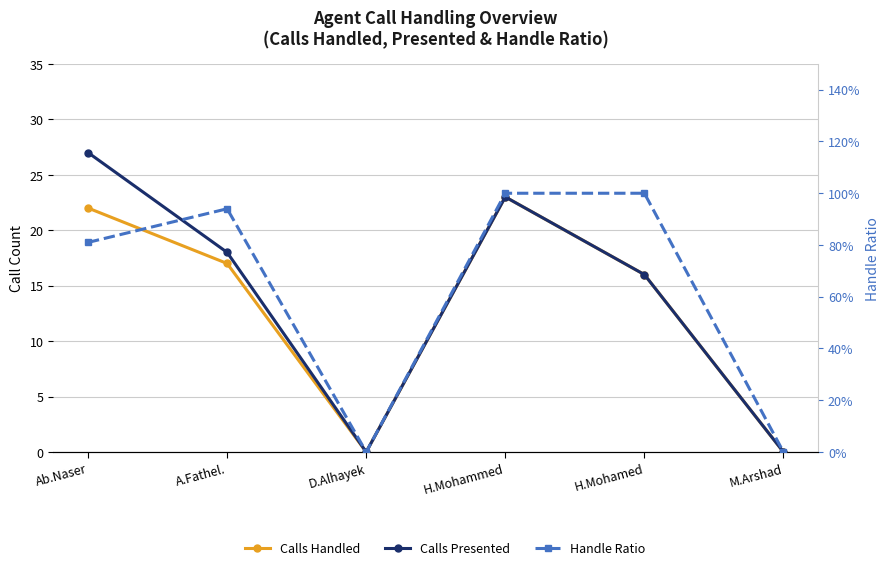

Is it true that Handle Ratio equals 0.7 at H.Mohammed?

False